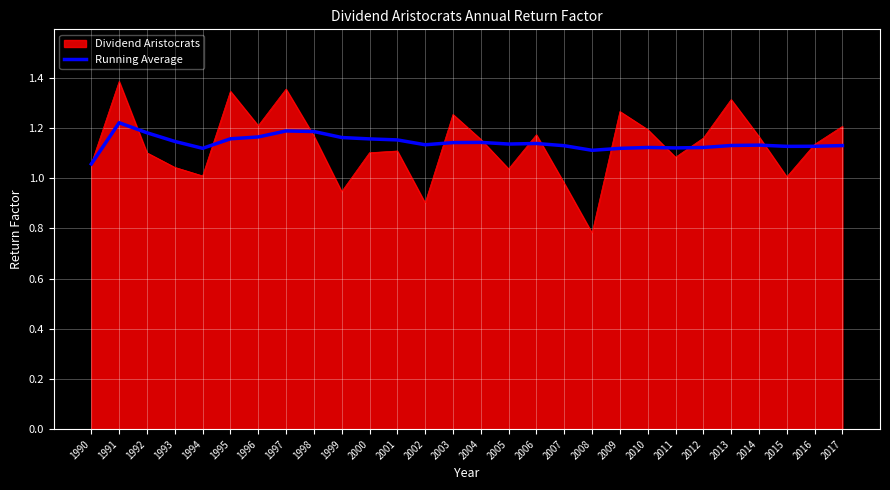

Rank the series by their maximum value, from lowest to highest.

Running Average, Dividend Aristocrats